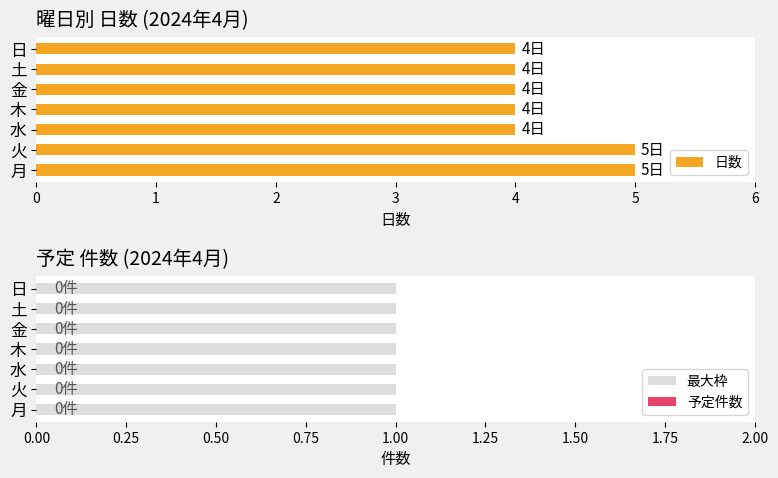

What is the greatest value displayed?

5.0